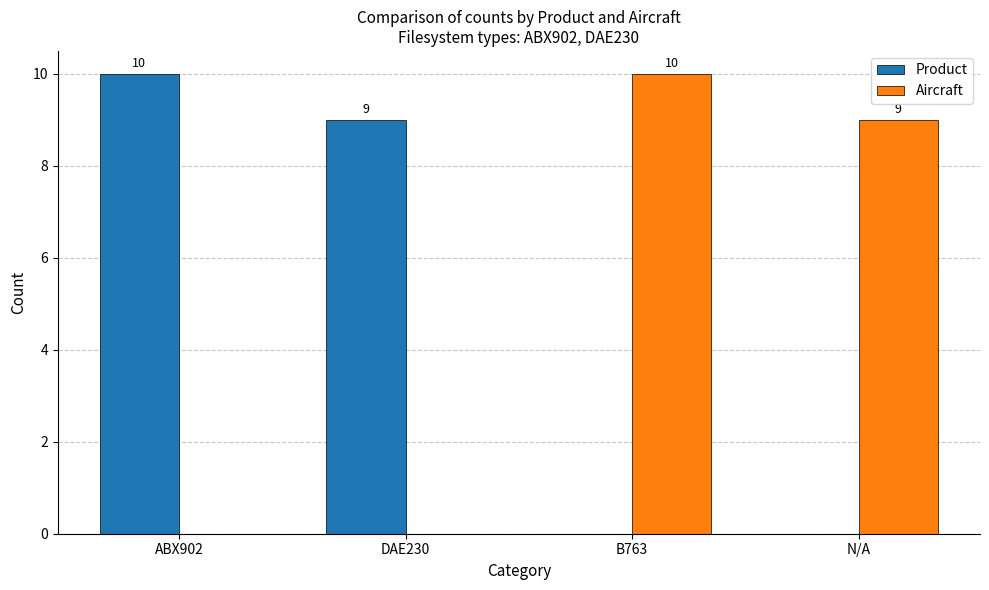

Reading left to right, extract all data points from this chart.

Product: 10	9	0	0
Aircraft: 0	0	10	9